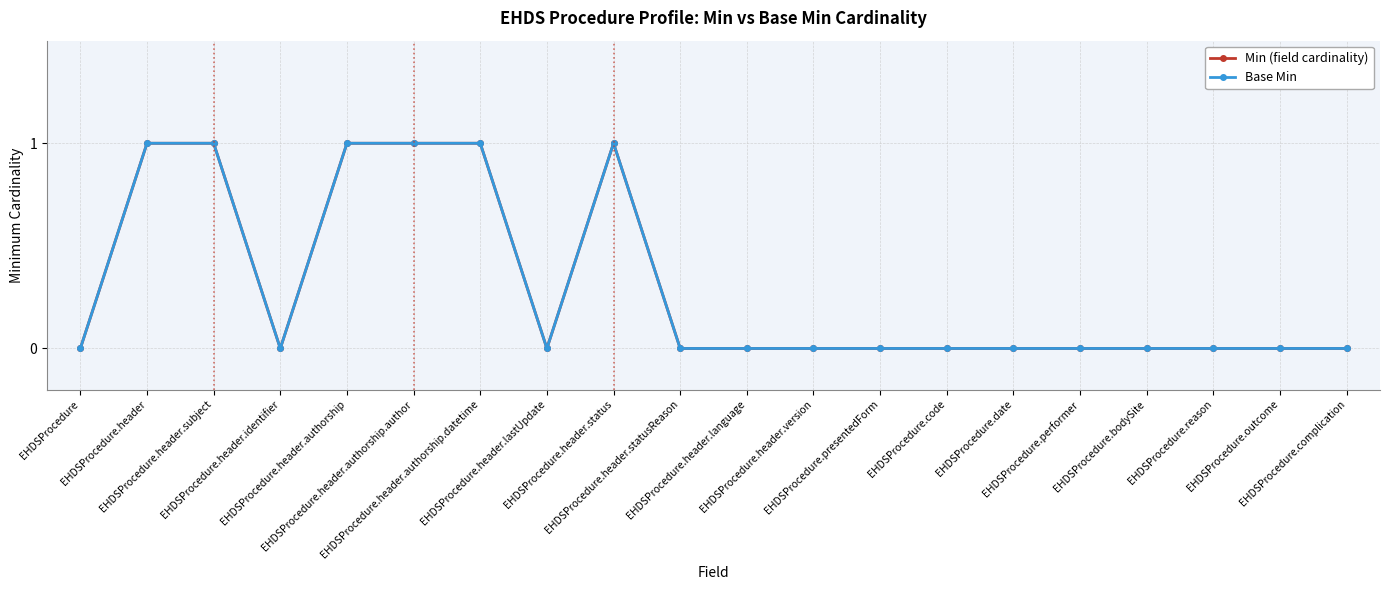

At how many categories does at least one series exceed 0?

6